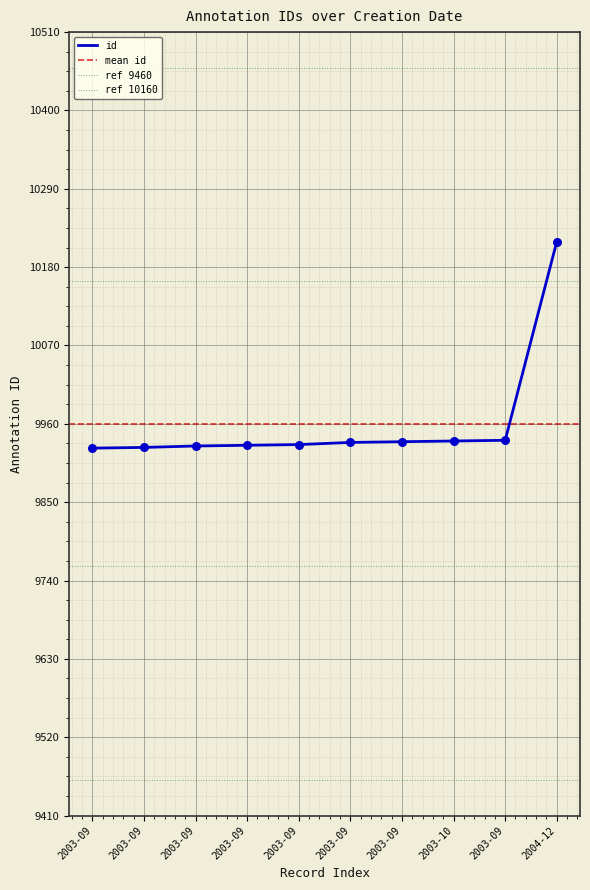

What is the change in value from 2003-09 to 2003-09?

+3